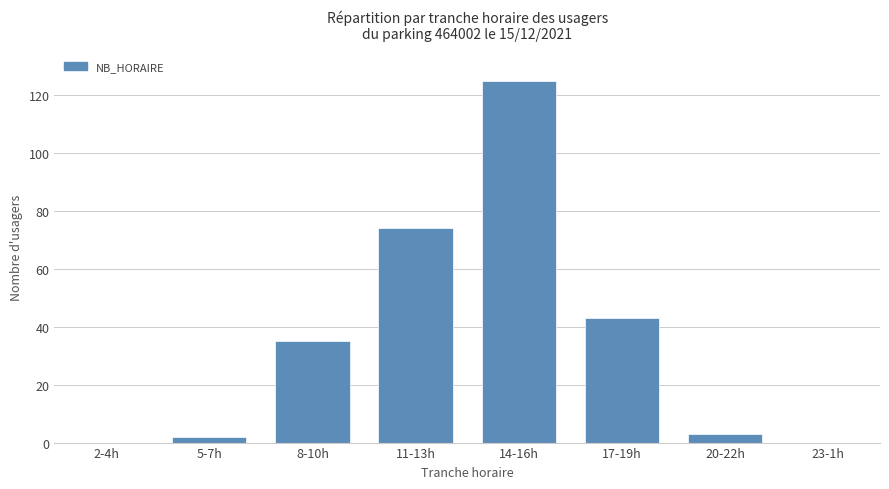

Count the number of data series in this chart.

1